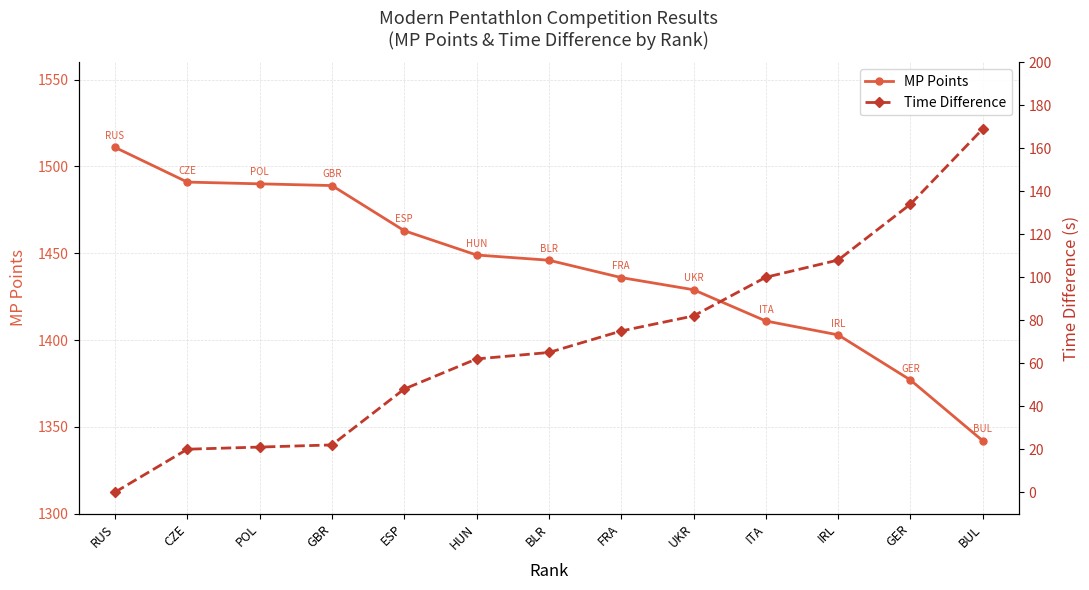

True or false: MP Points and Time Difference cross at least once.

False